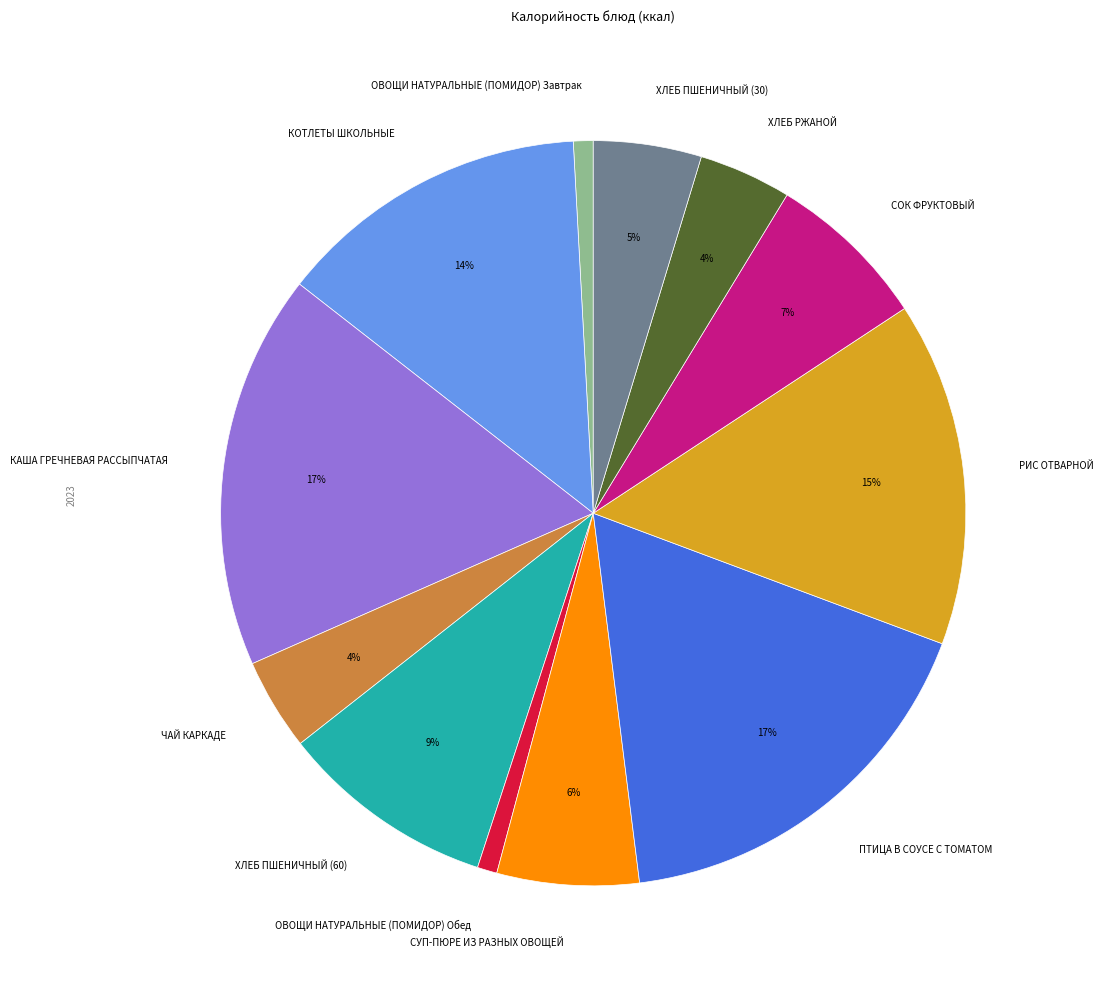

Is the sum of ХЛЕБ РЖАНОЙ and СУП-ПЮРЕ ИЗ РАЗНЫХ ОВОЩЕЙ greater than half?

No